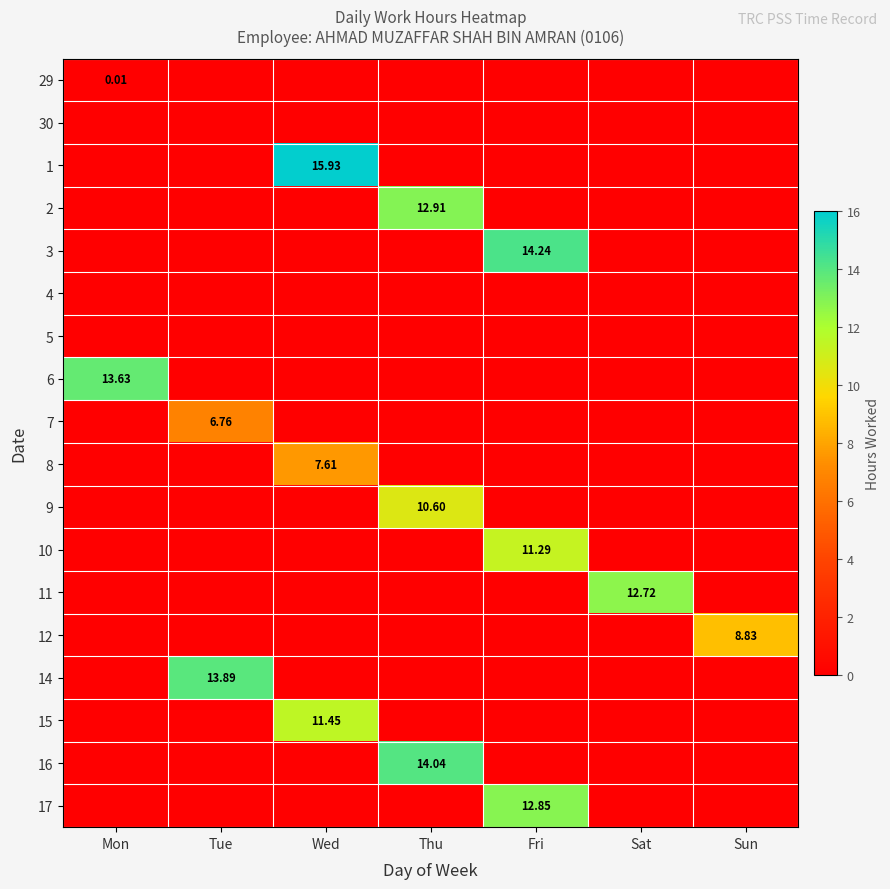

At which label does 1 reach its minimum?

Mon